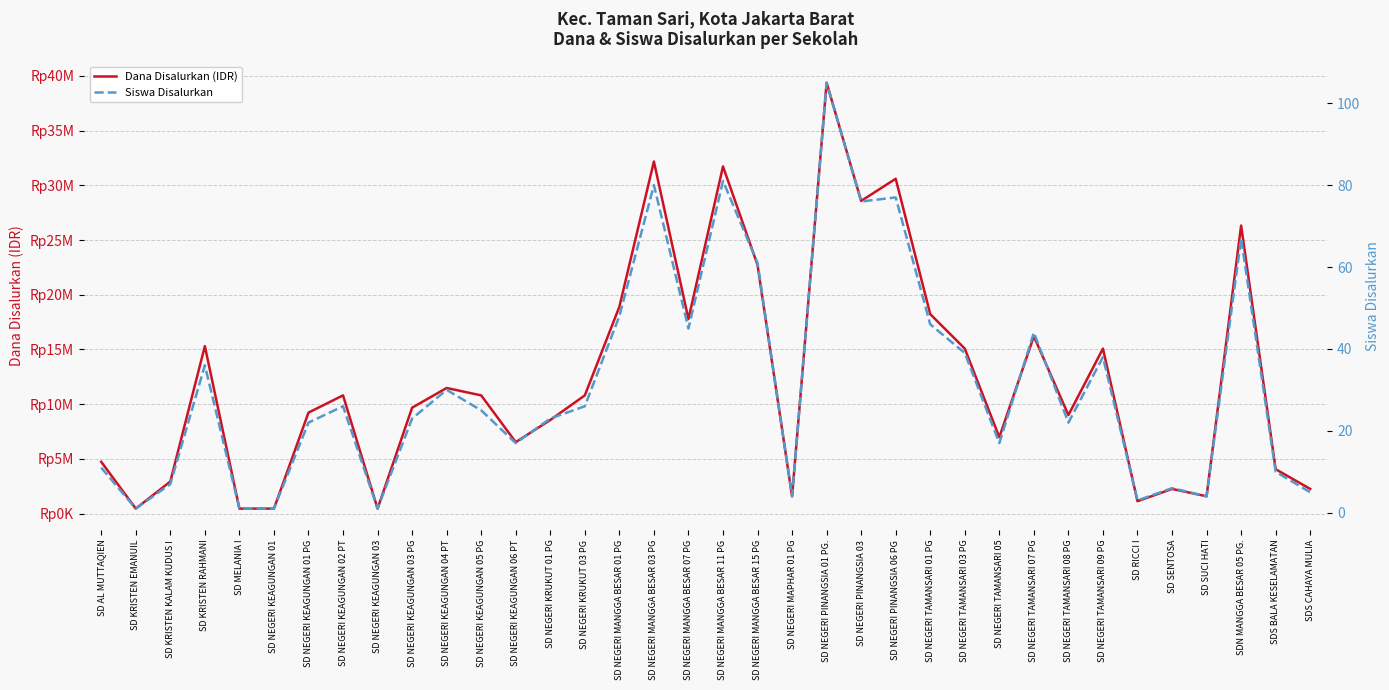

Reading right to left, list all the values displayed in this chart.

Dana Disalurkan (IDR): 2250000	4050000	26325000	1575000	2250000	1125000	15075000	9000000	16200000	6975000	15075000	18225000	30600000	28575000	39375000	1575000	22725000	31725000	17775000	32175000	18900000	10800000	8550000	6525000	10800000	11475000	9675000	450000	10800000	9225000	450000	450000	15300000	2925000	450000	4725000
Siswa Disalurkan: 5	10	67	4	6	3	38	22	44	17	39	46	77	76	105	4	61	81	45	80	48	26	23	17	25	30	23	1	26	22	1	1	36	7	1	11